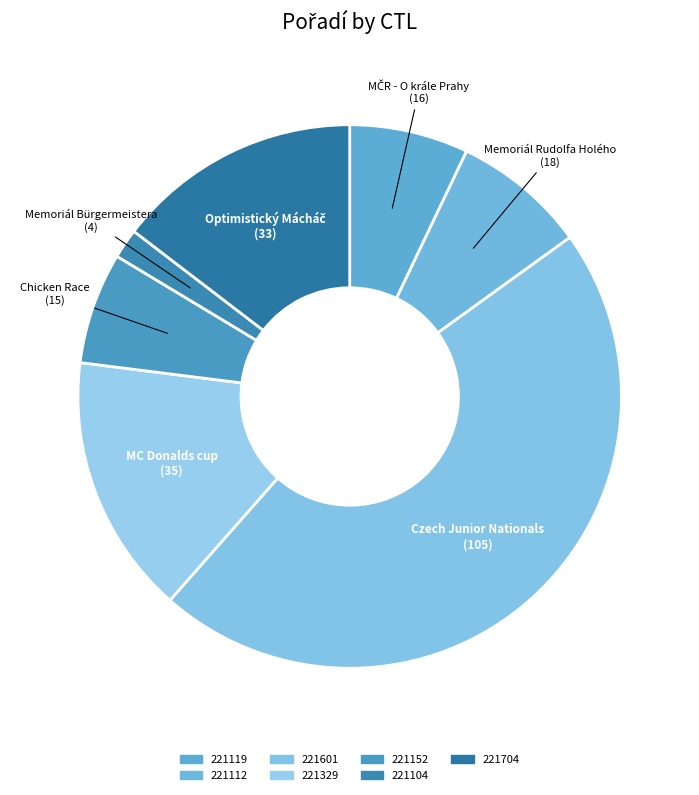

How many slices are in this pie chart?

7